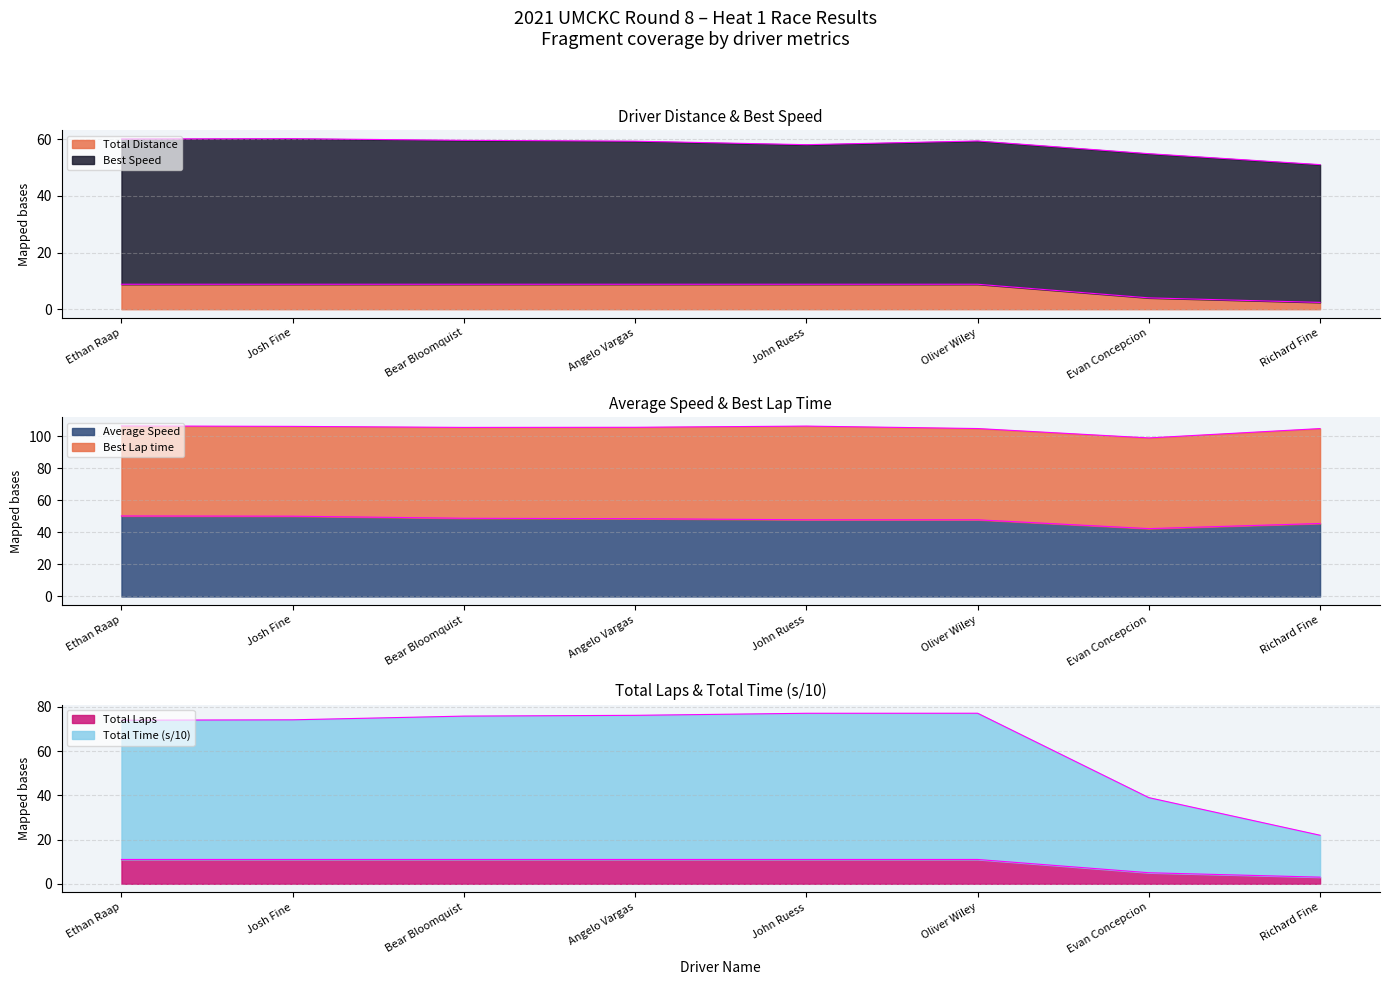

What is the label of the 8th point from the left?

Richard Fine